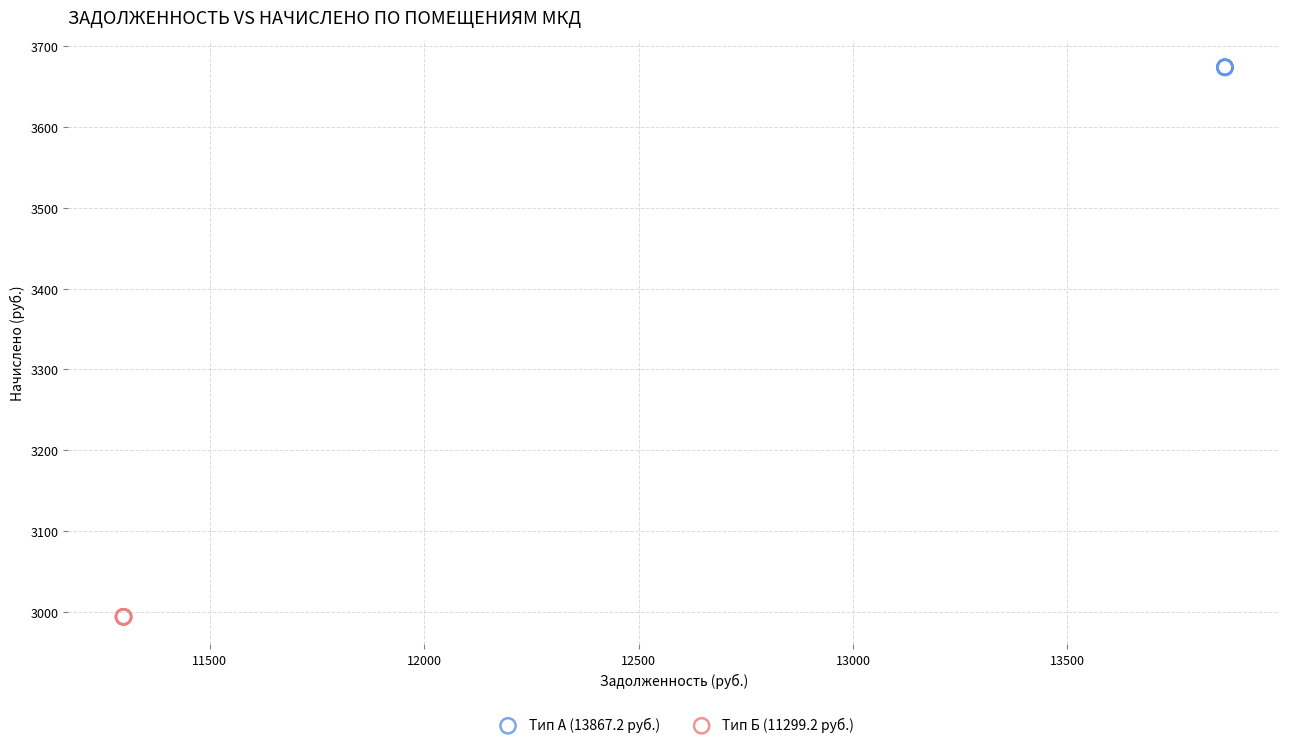

Which series contains the highest Y value?

Тип А (13867.2 руб.)